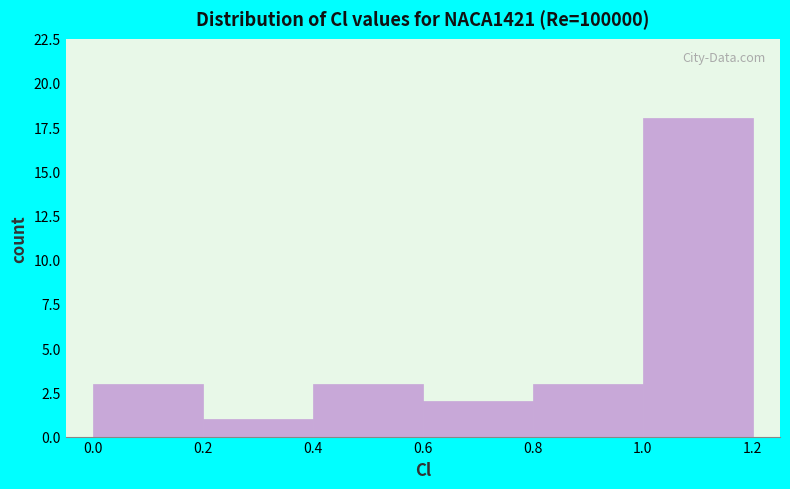

How tall is the bar that spans 1.0 to 1.2 on the x-axis? The values are not printed on the chart, so give them approximately, as read against the axis.

18